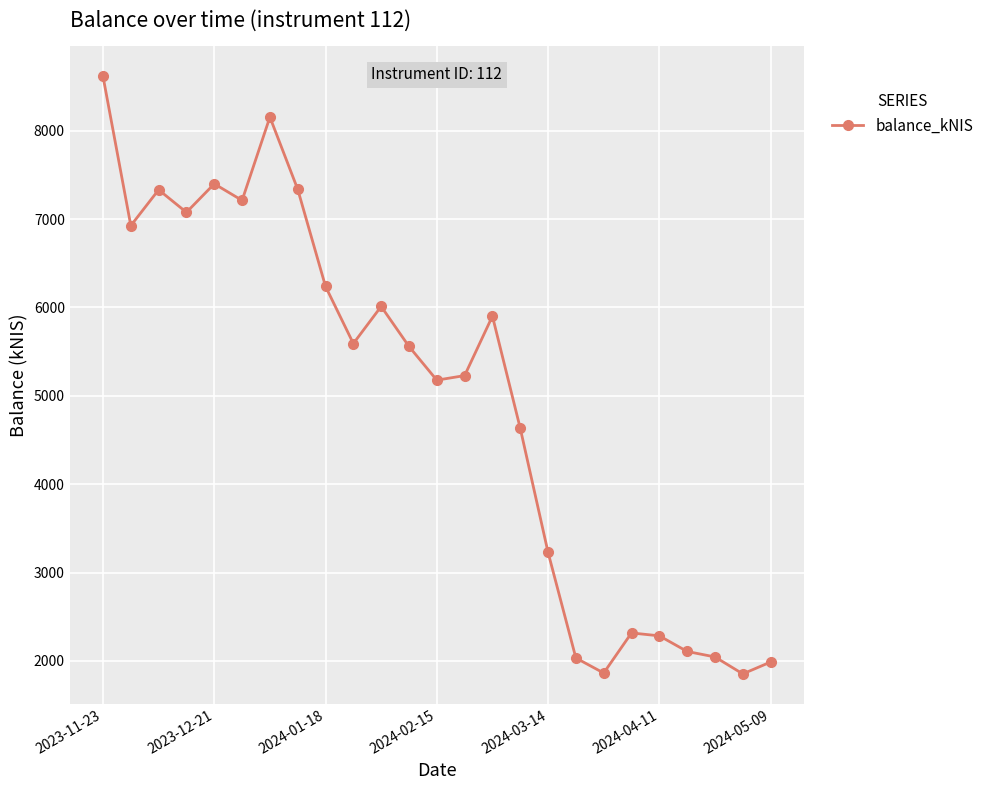

How many categories are shown in the chart?

25